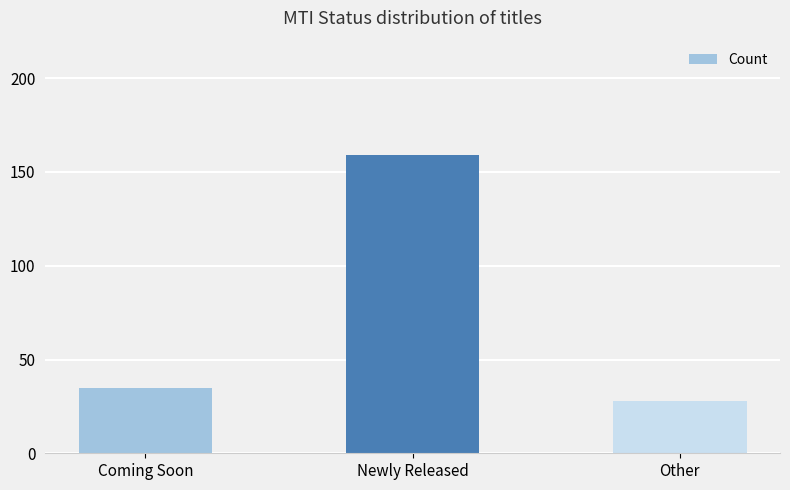

Count the number of data series in this chart.

1